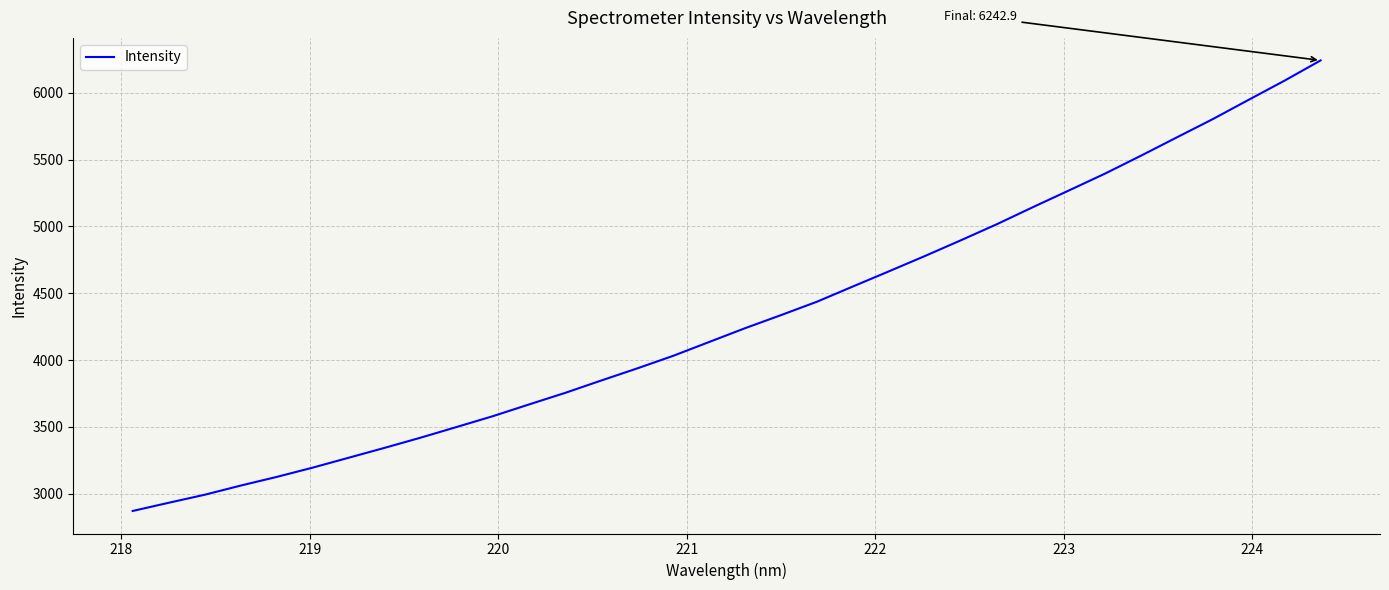

What is the minimum value shown in the chart?

2869.9